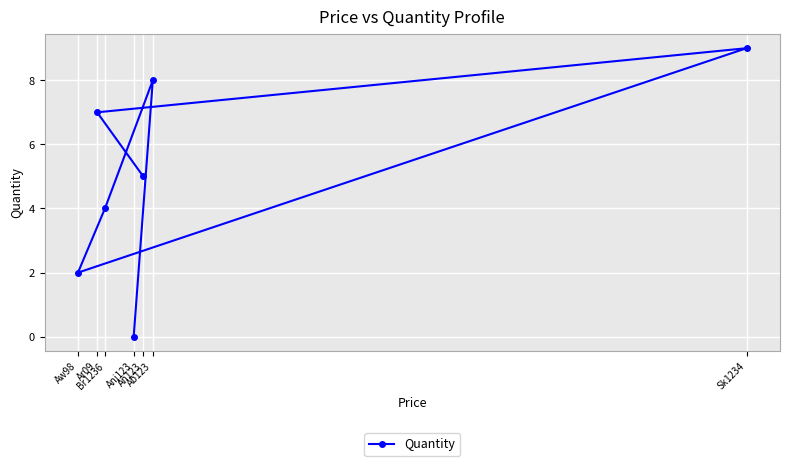

What is the label of the 3rd point from the right?

An123